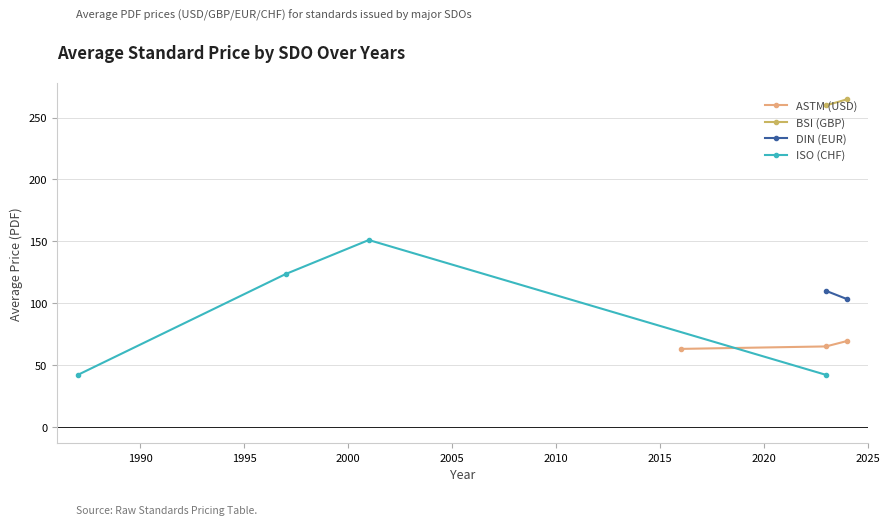

What is the value of the ASTM (USD) point at the 1st from the left?

63.0